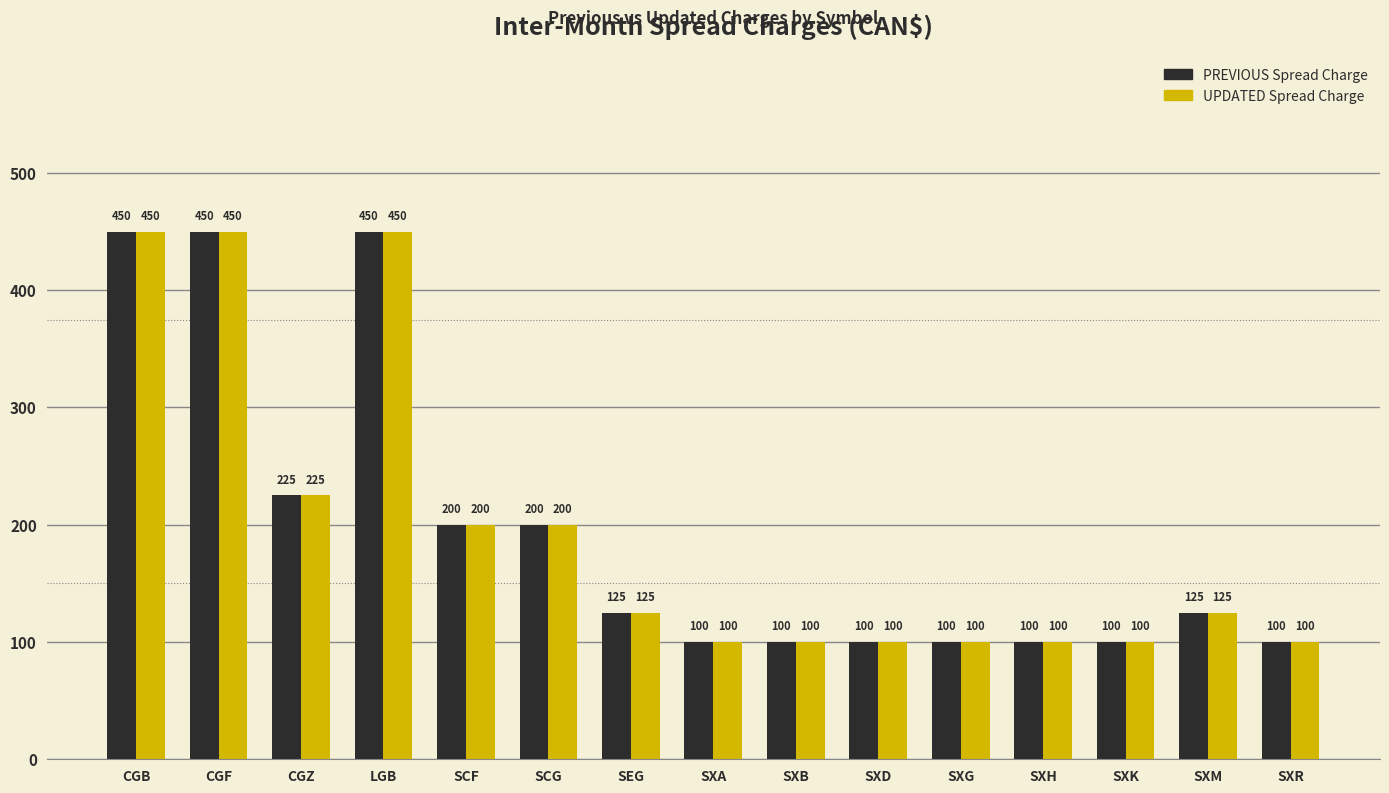

What is the greatest value displayed?

450